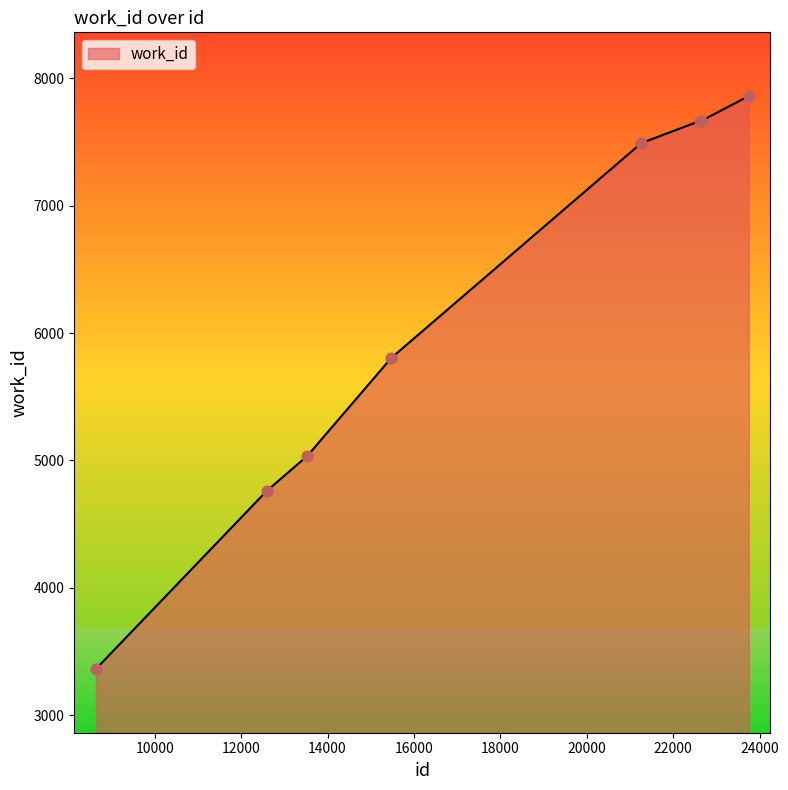

What is the greatest value displayed?

7860